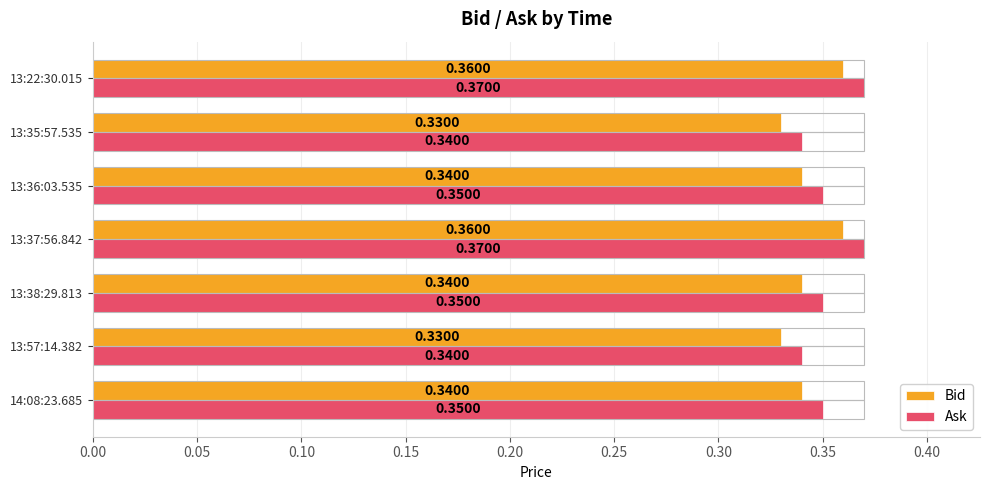

Rank the series by their maximum value, from lowest to highest.

Bid, Ask